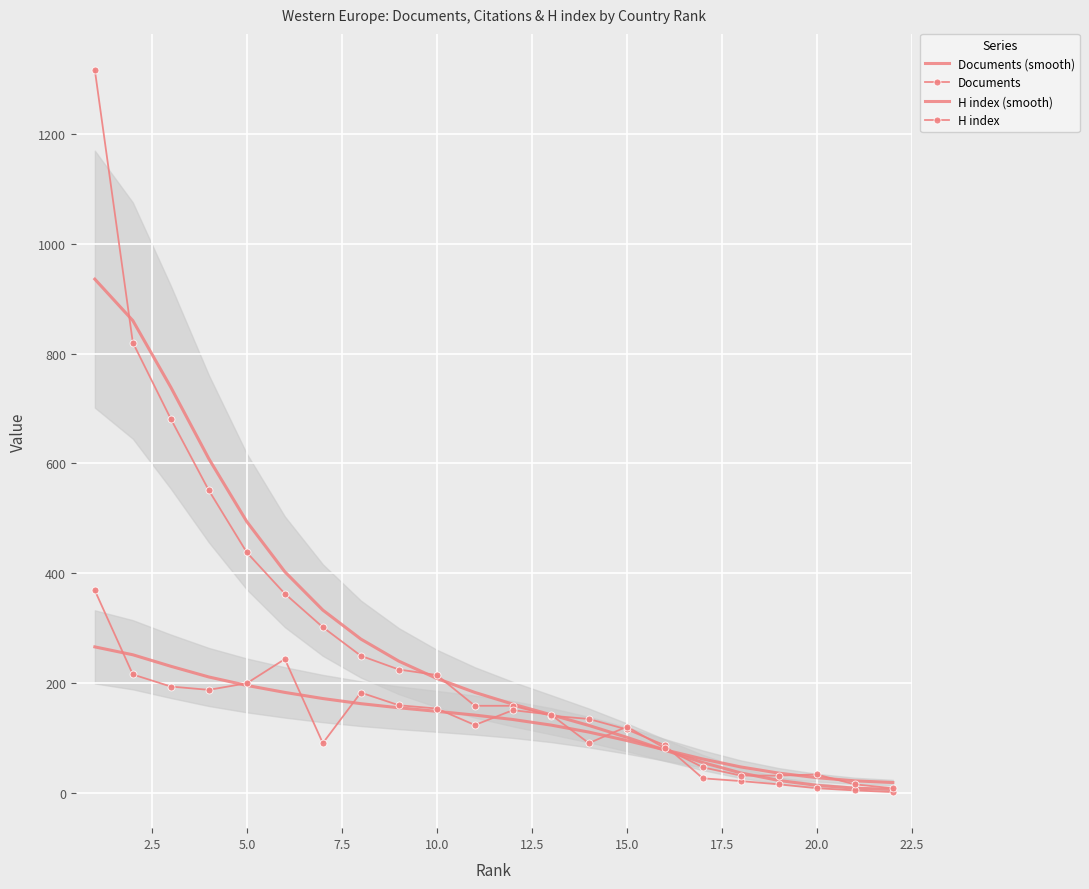

What is the value of the Documents point at the 13th from the left?

141.0